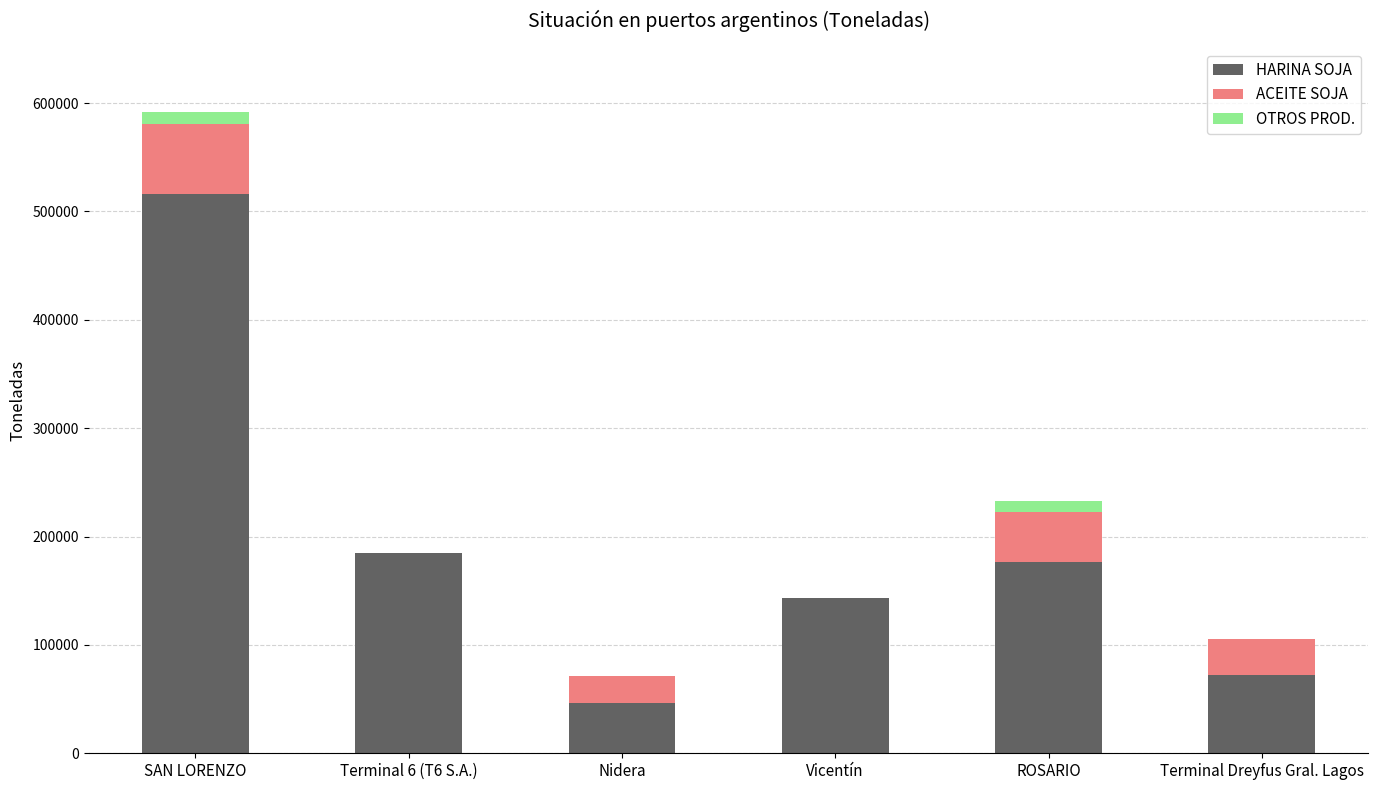

The HARINA SOJA series shows 143510.0 at Vicentín. True or false?

True